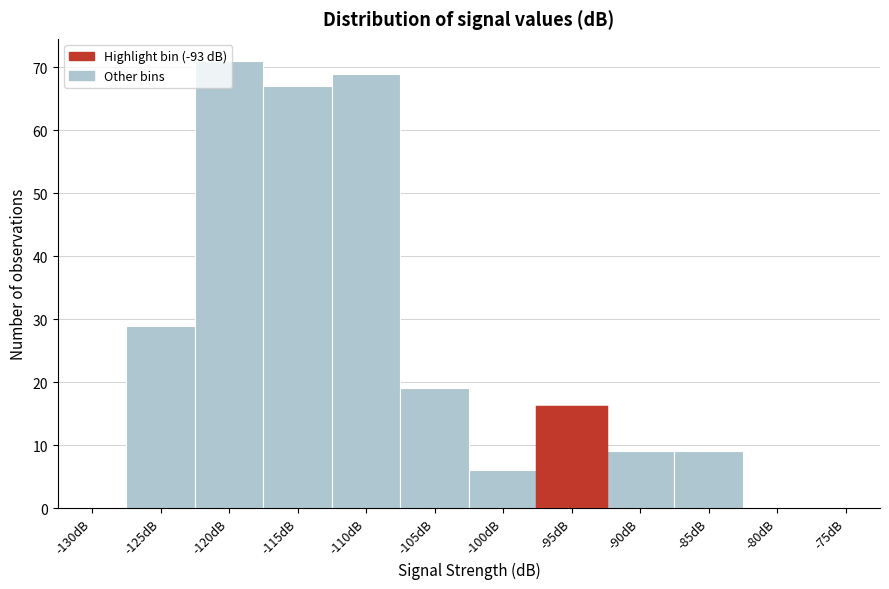

Is it true that the value at -105dB is 19?

True